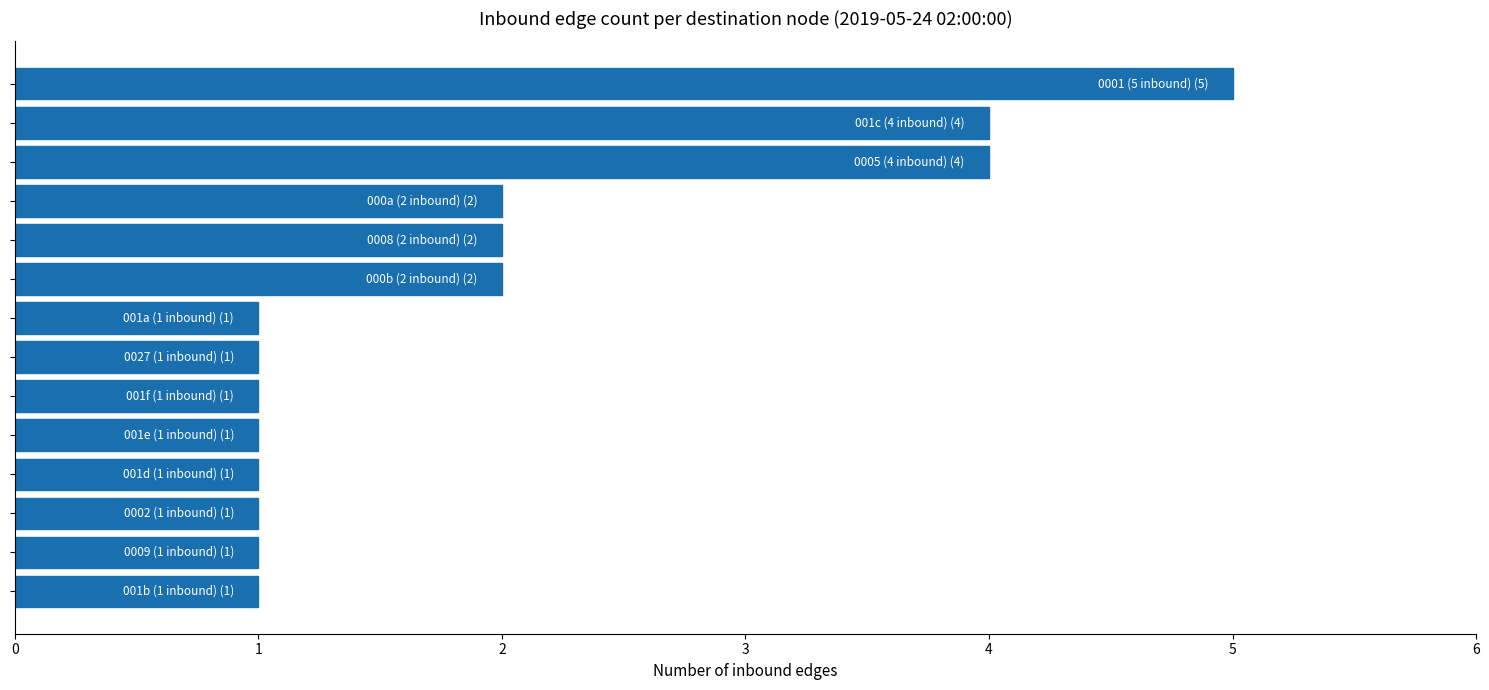

How many values are between 1 and 2?

11